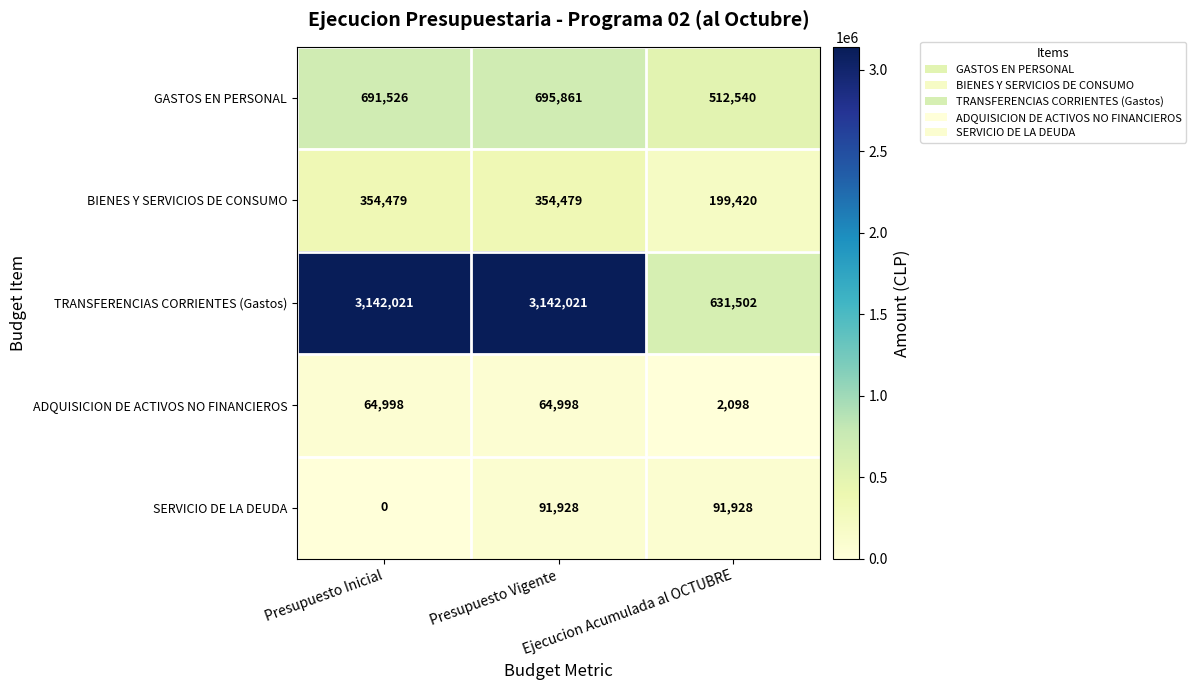

What is the sum of all GASTOS EN PERSONAL values?

1899927